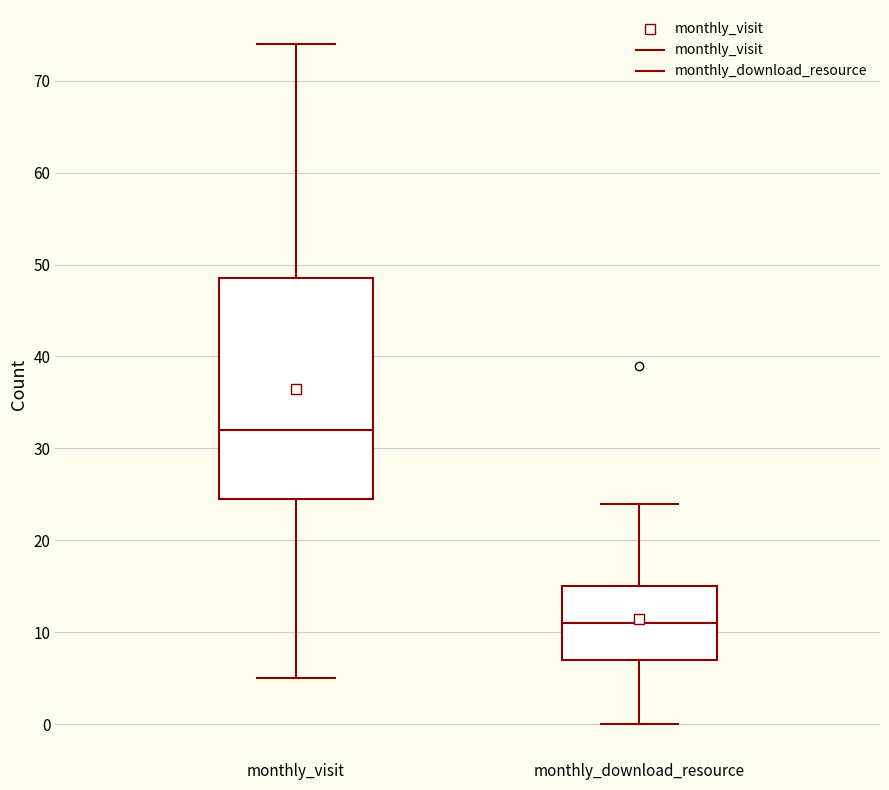

Reading left to right, transcribe this box plot: for each box, give where its median line is, the range the box spans, and where its two whiskers end, as read against the y-axis. The values are not printed on the chart, so give them approximately, as read against the axis.

monthly_visit: median 32, box 25 to 49, whiskers 5 to 74
monthly_download_resource: median 11, box 7 to 15, whiskers 0 to 24